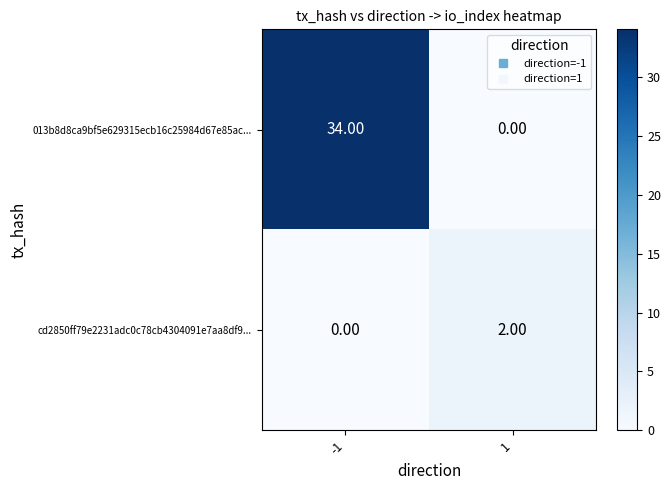

Which series has the largest total across all categories?

013b8d8ca9bf5e629315ecb16c25984d67e85ac...